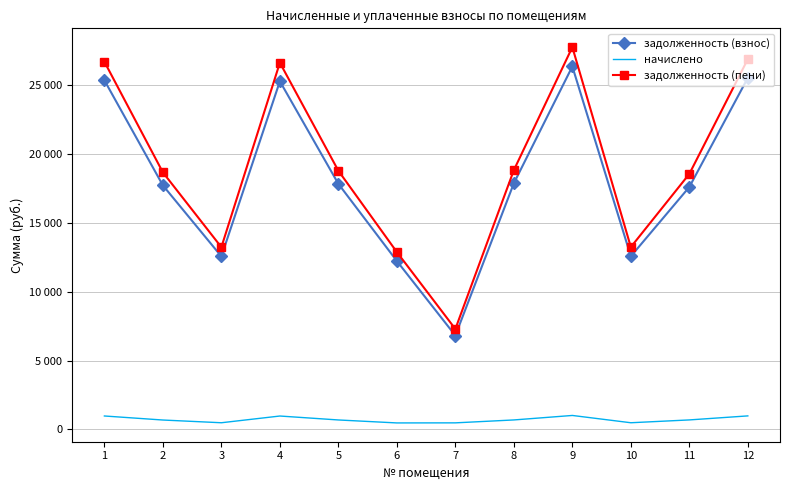

In задолженность (пени), how many points are lower than both neighbors (excluding endpoints)?

3